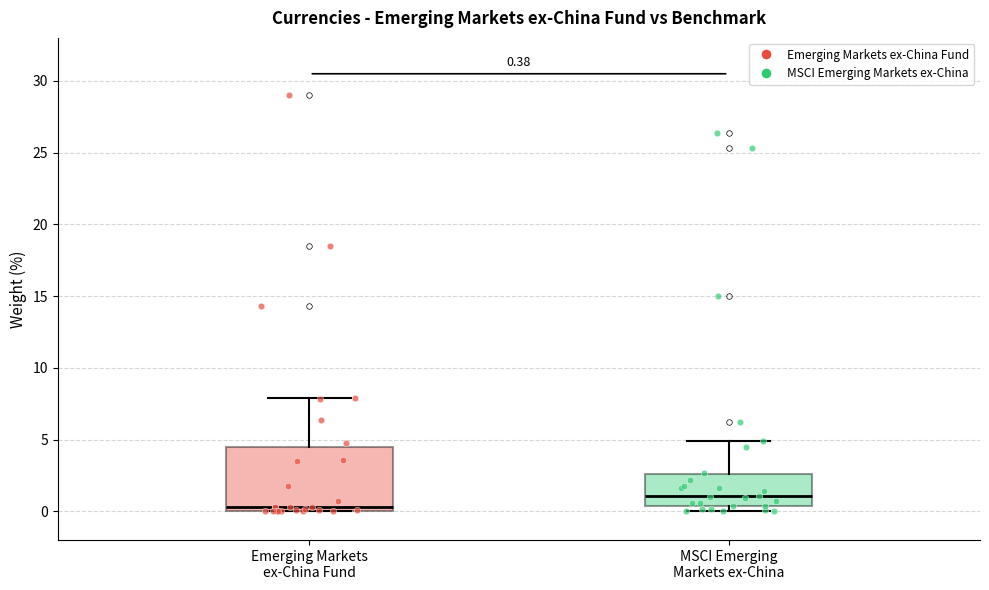

Which box is the tallest, from its lower edge to its upper edge?

Emerging Markets ex-China Fund